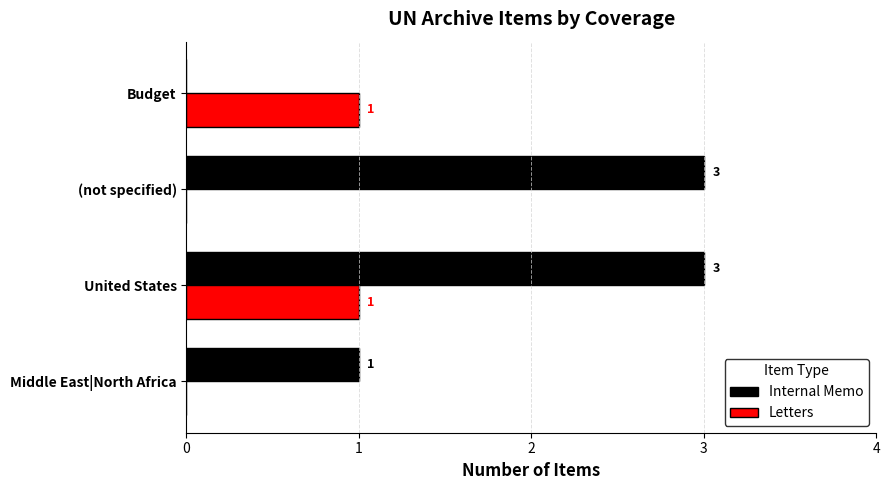

Which series changed the most between Middle East|North Africa and United States?

Internal Memo